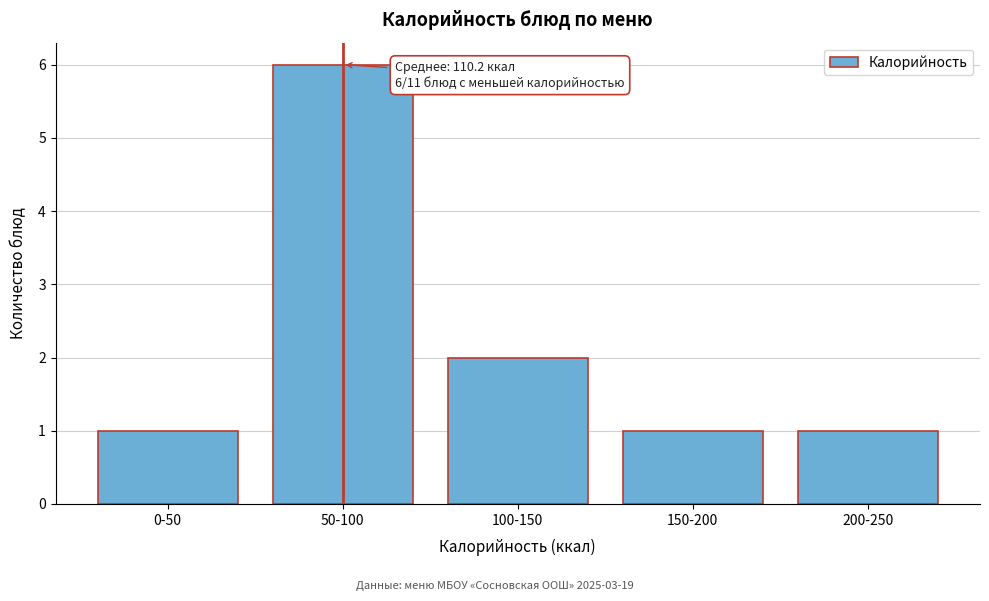

Reading right to left, list all the values displayed in this chart.

200-250=1	150-200=1	100-150=2	50-100=6	0-50=1